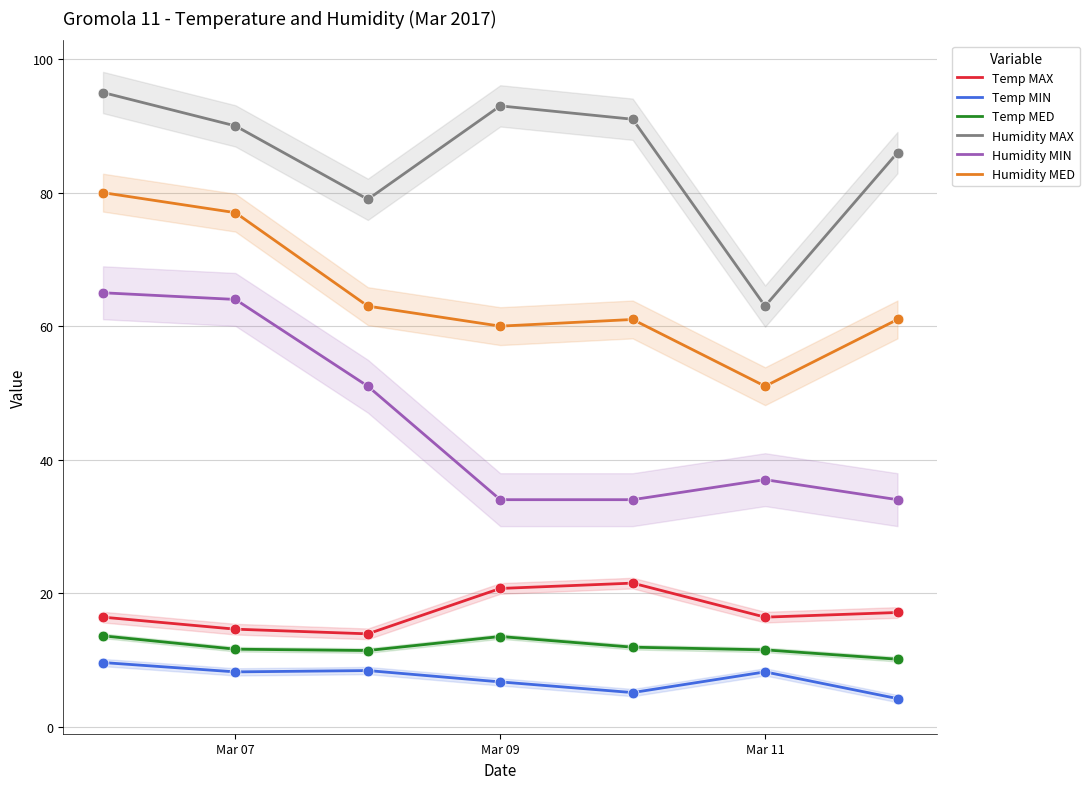

What are all the series names shown in the legend?

Temp MAX, Temp MIN, Temp MED, Humidity MAX, Humidity MIN, Humidity MED